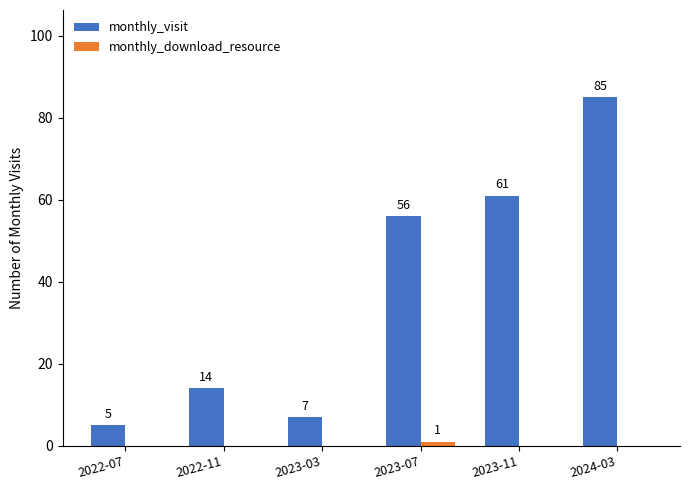

Which category has the highest value across all series?

2024-03